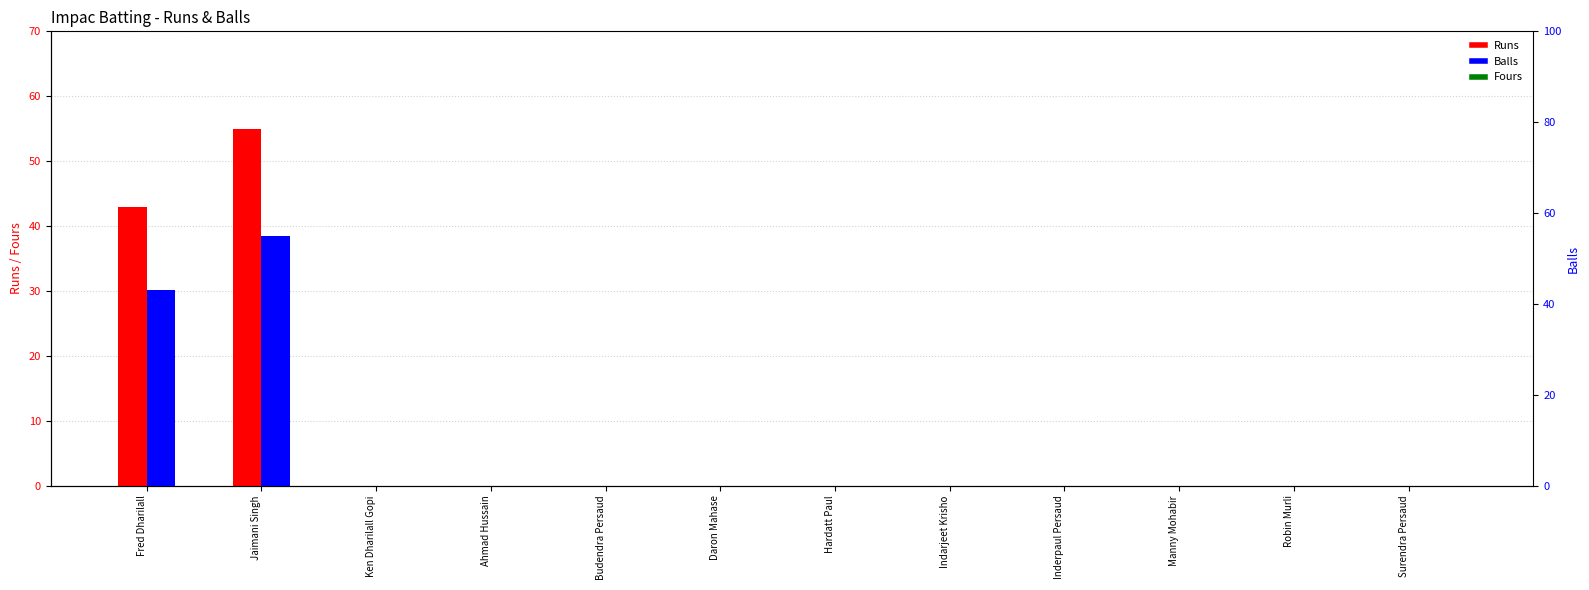

Which series has the largest total across all categories?

Runs